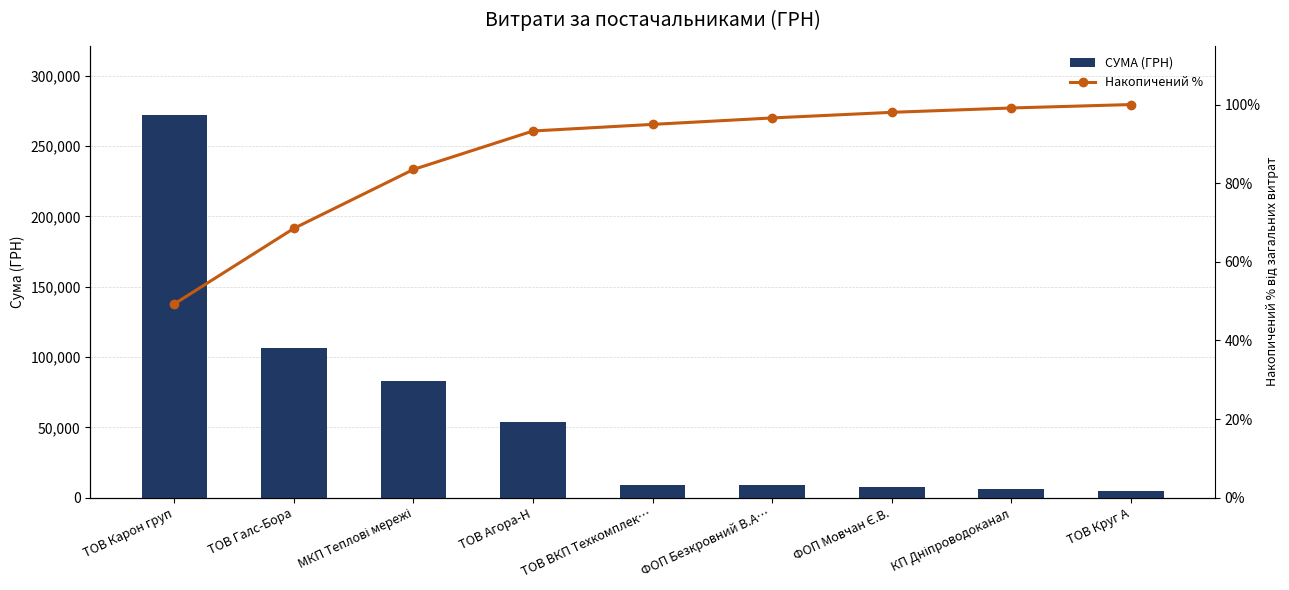

Which series has the largest total across all categories?

СУМА (ГРН)